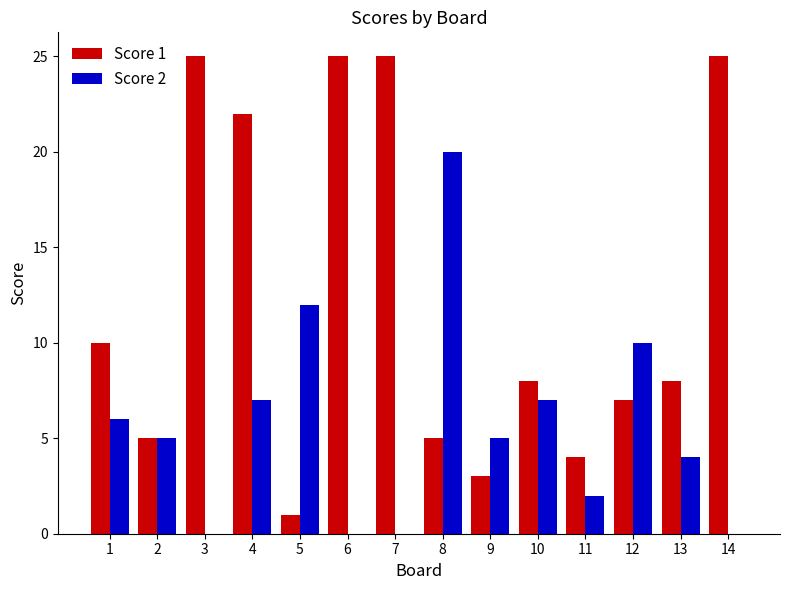

At which label does Score 2 reach its peak?

8